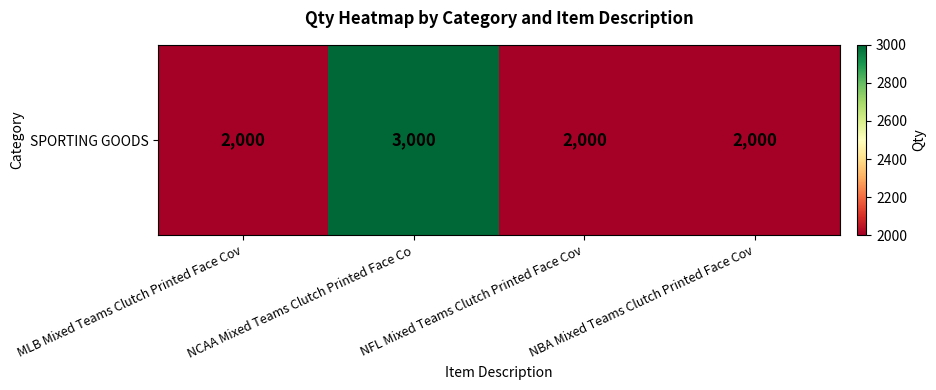

Reading left to right, what are all the values shown in this chart?

MLB Mixed Teams Clutch Printed Face Cov=2000	NCAA Mixed Teams Clutch Printed Face Co=3000	NFL Mixed Teams Clutch Printed Face Cov=2000	NBA Mixed Teams Clutch Printed Face Cov=2000